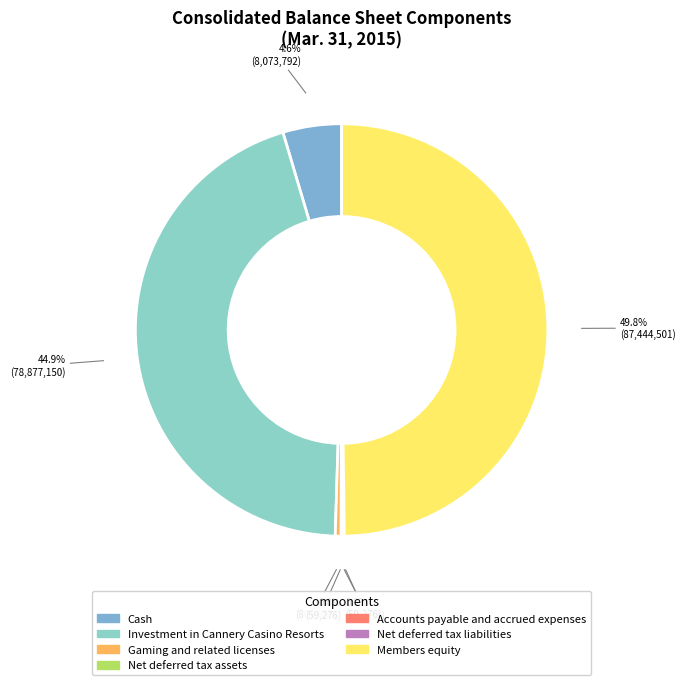

How many slices are in this pie chart?

7